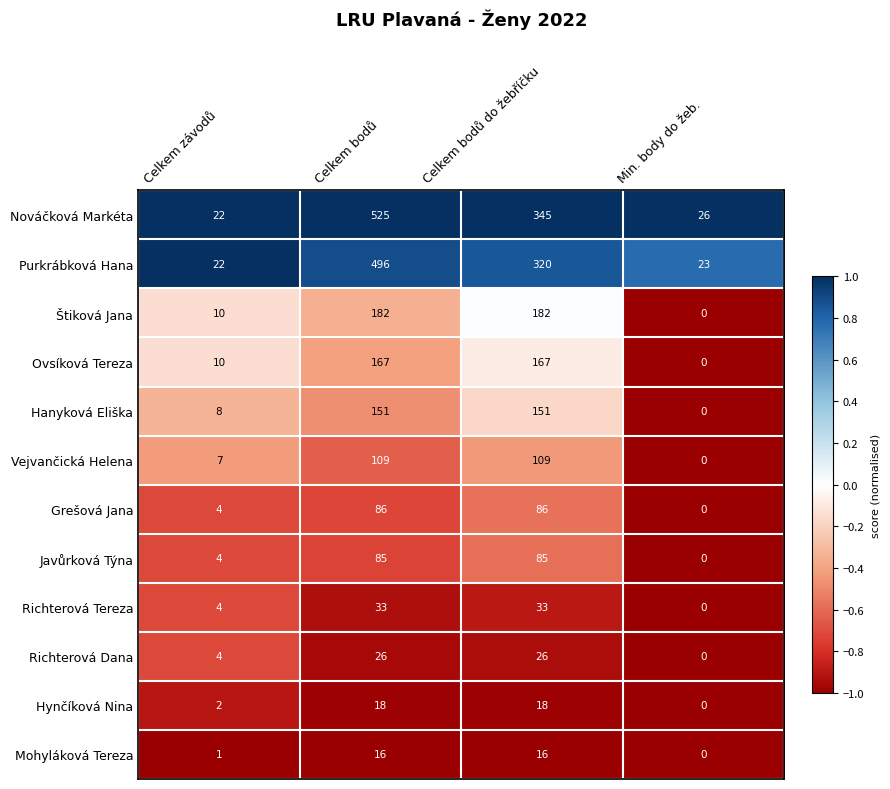

List the series in order of their peak value, highest first.

Nováčková Markéta, Purkrábková Hana, Štiková Jana, Ovsíková Tereza, Hanyková Eliška, Vejvančická Helena, Grešová Jana, Javůrková Týna, Richterová Tereza, Richterová Dana, Hynčíková Nina, Mohyláková Tereza